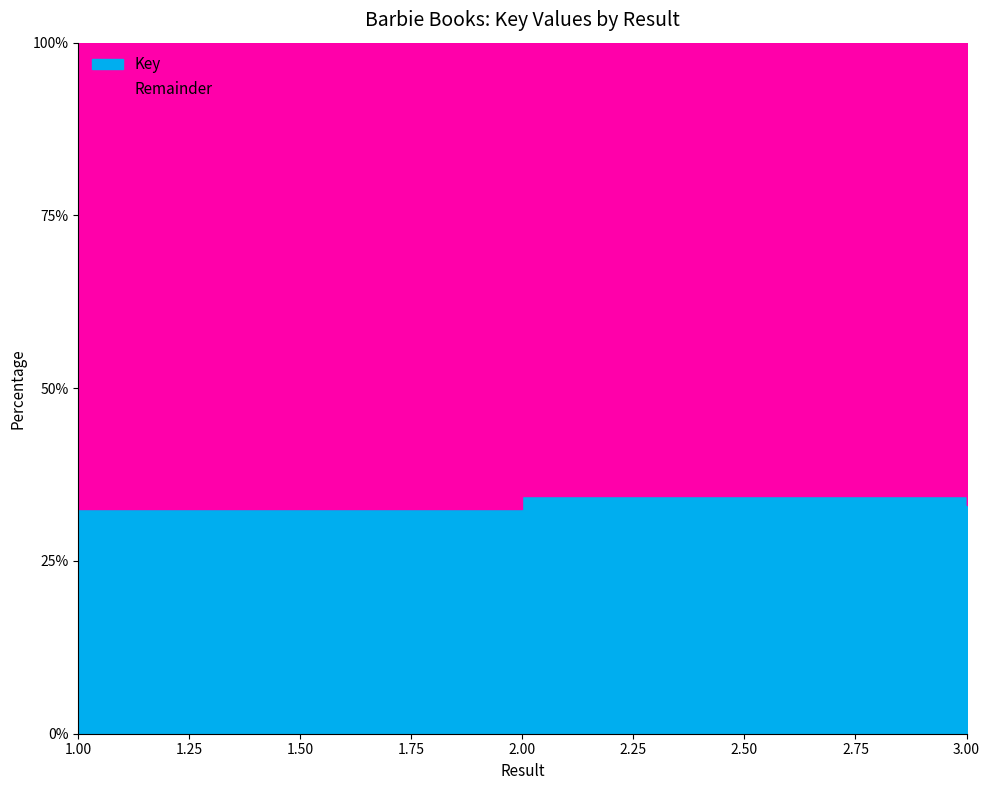

List the labels in order of value, largest first.

2, 3, 1